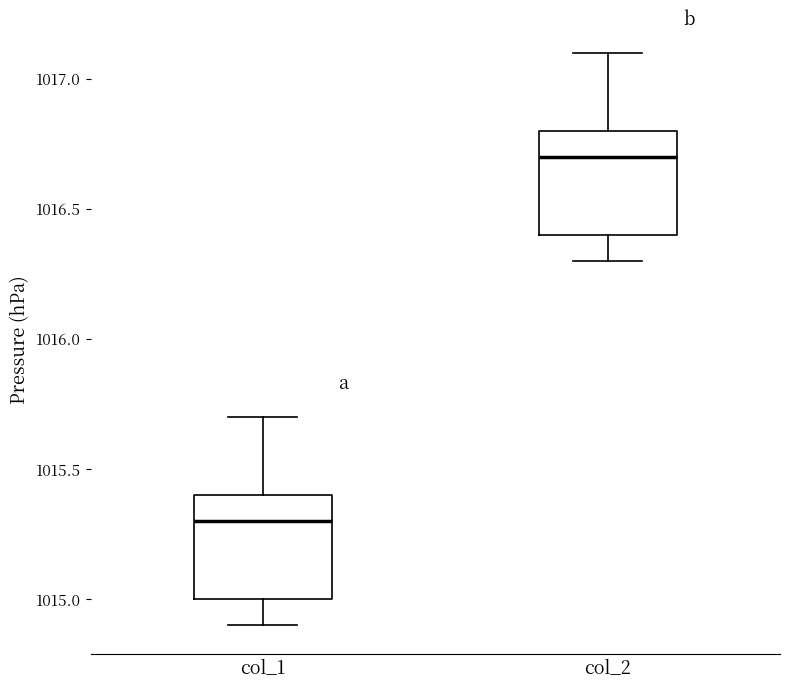

Which box has the lowest median line?

col_1